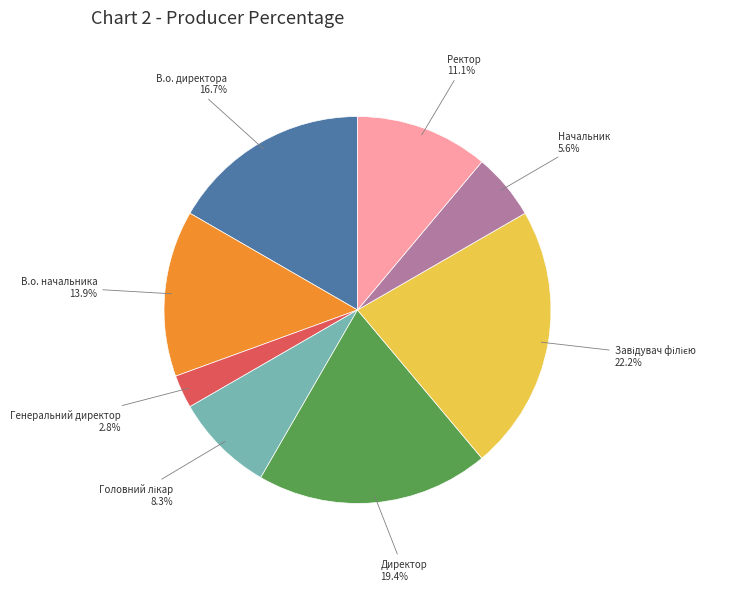

How many segments does this pie chart have?

8